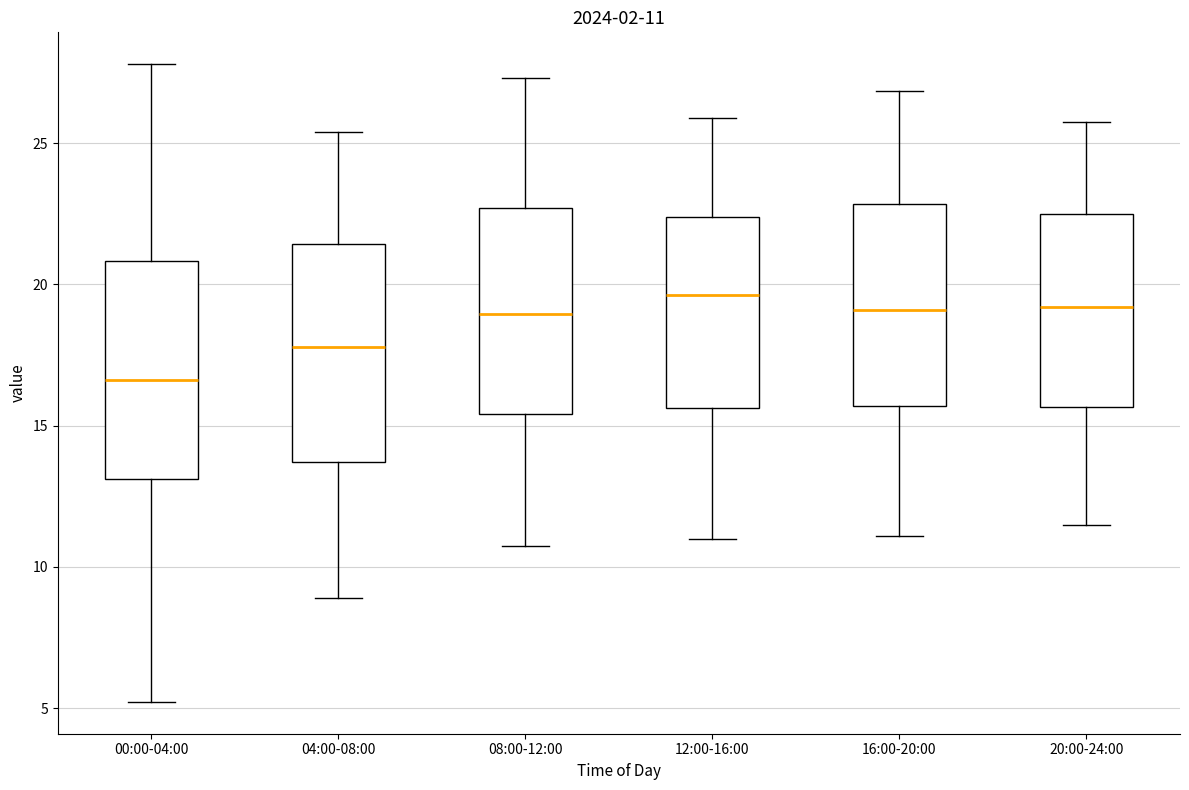

Which box's median line is the lowest?

00:00-04:00